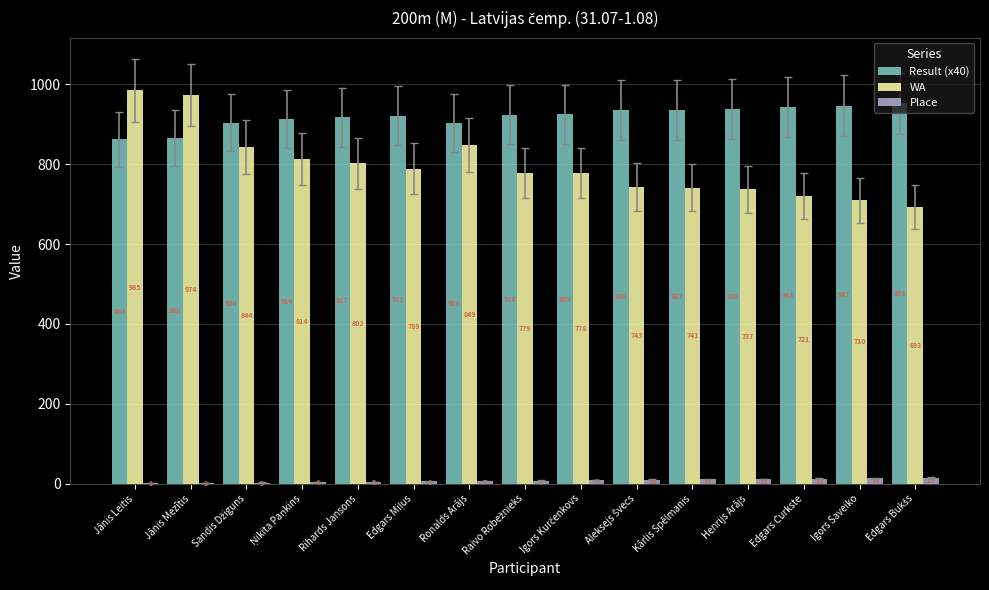

Is it true that Result (x40) equals 902.8 at Ronalds Arājs?

True